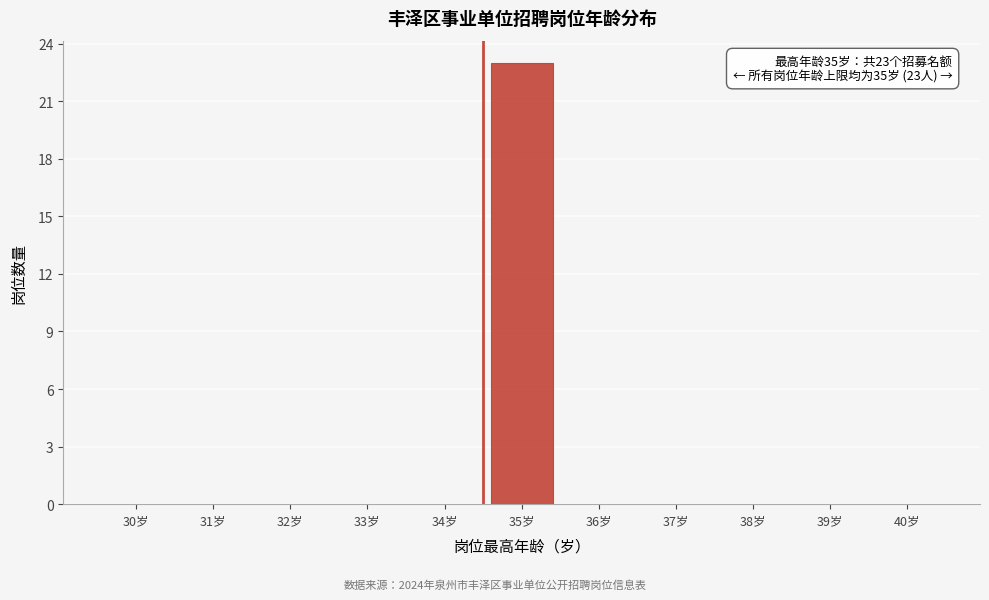

Reading left to right, extract all data points from this chart.

30岁=0	31岁=0	32岁=0	33岁=0	34岁=0	35岁=23	36岁=0	37岁=0	38岁=0	39岁=0	40岁=0